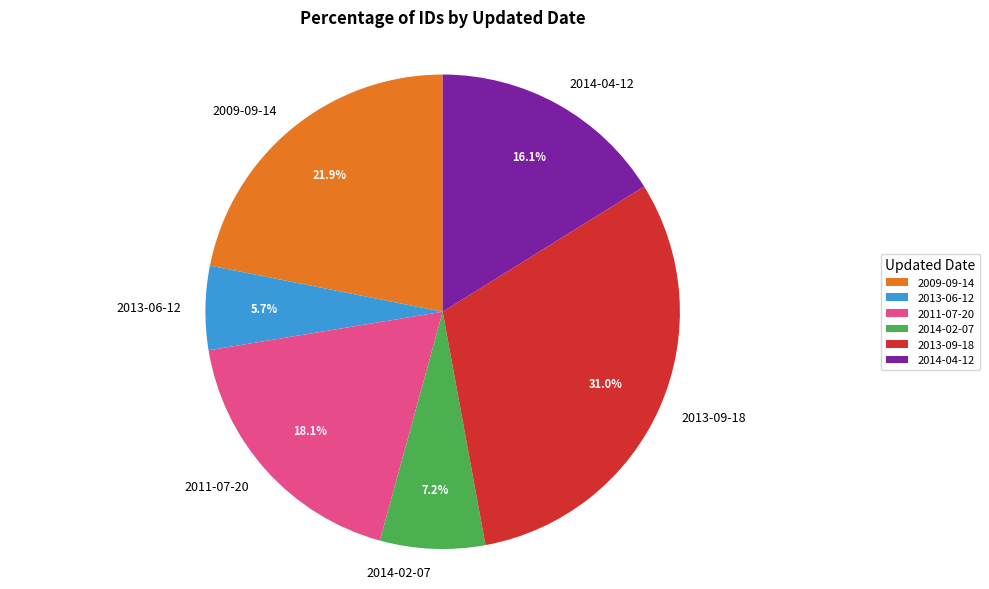

Which slice is the largest?

2013-09-18